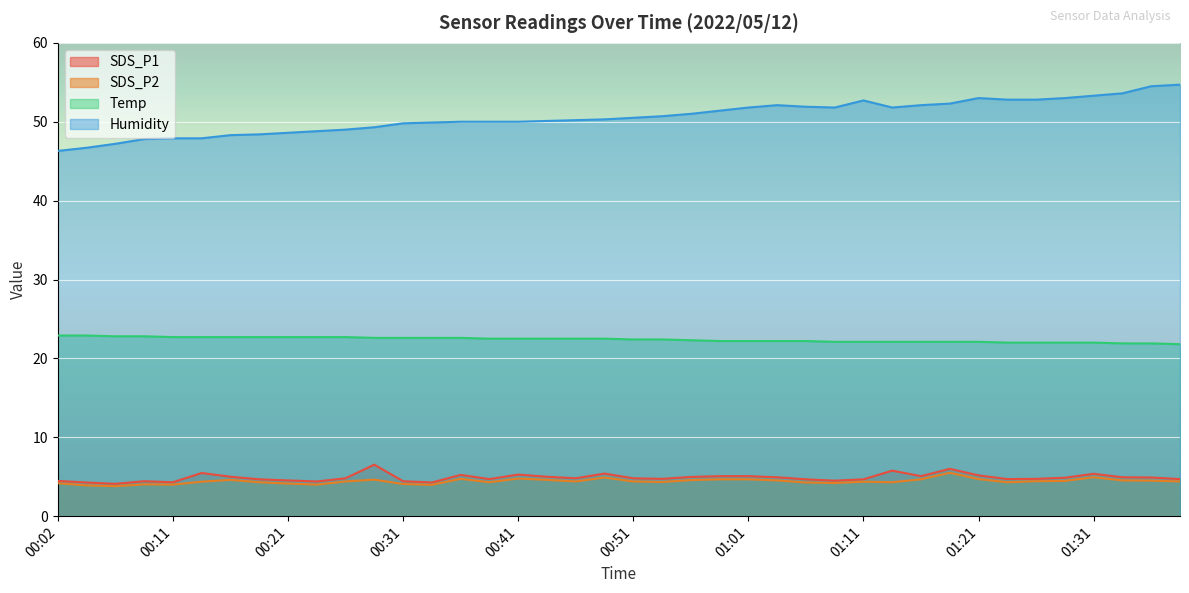

What is the value of the SDS_P2 point at the 10th from the left?

4.0